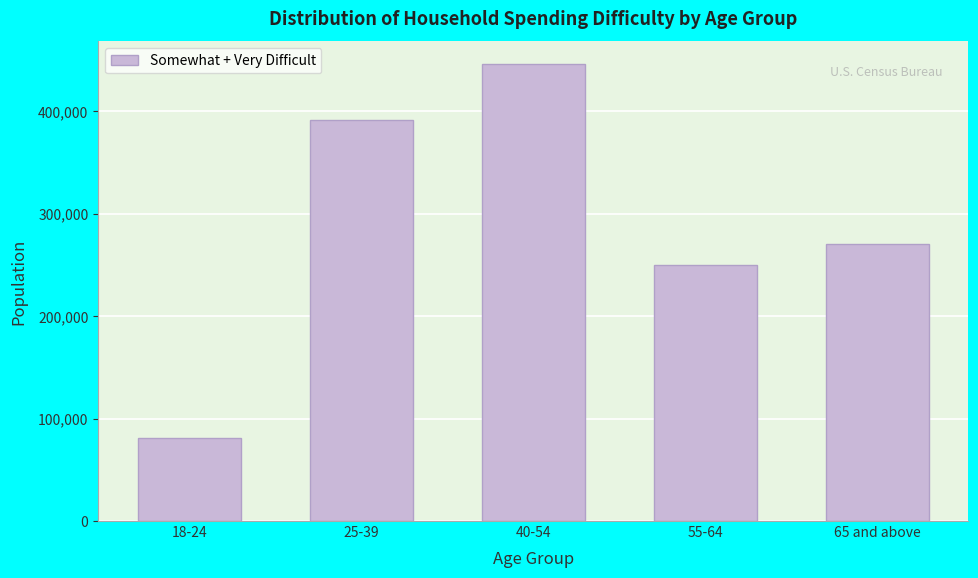

Reading left to right, extract all data points from this chart.

18-24=80671	25-39=391054	40-54=445778	55-64=249586	65 and above=270197